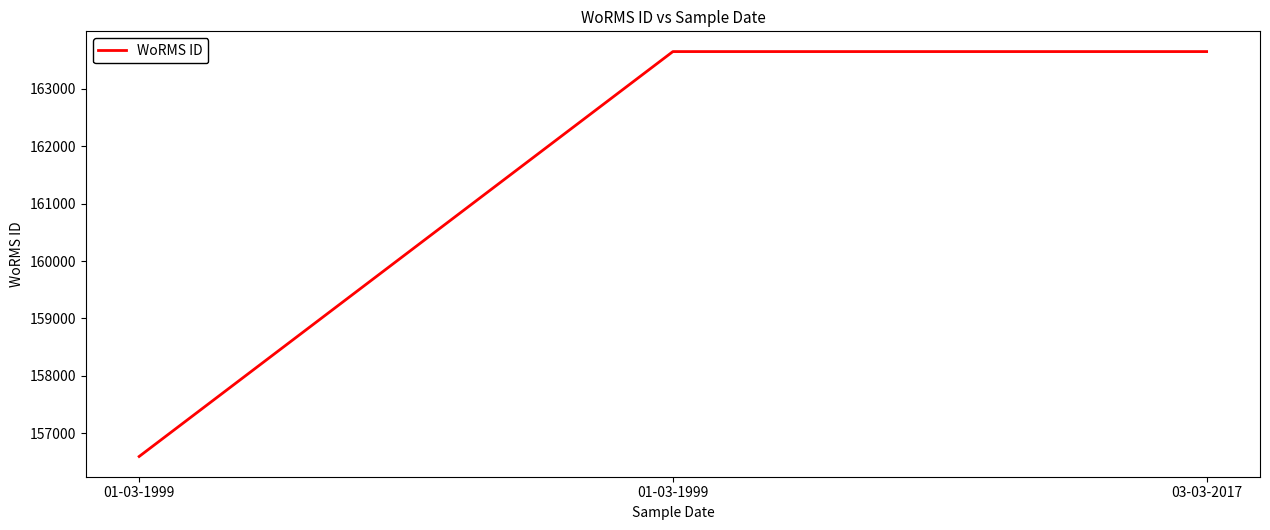

At which category does the chart reach its minimum across all series?

01-03-1999